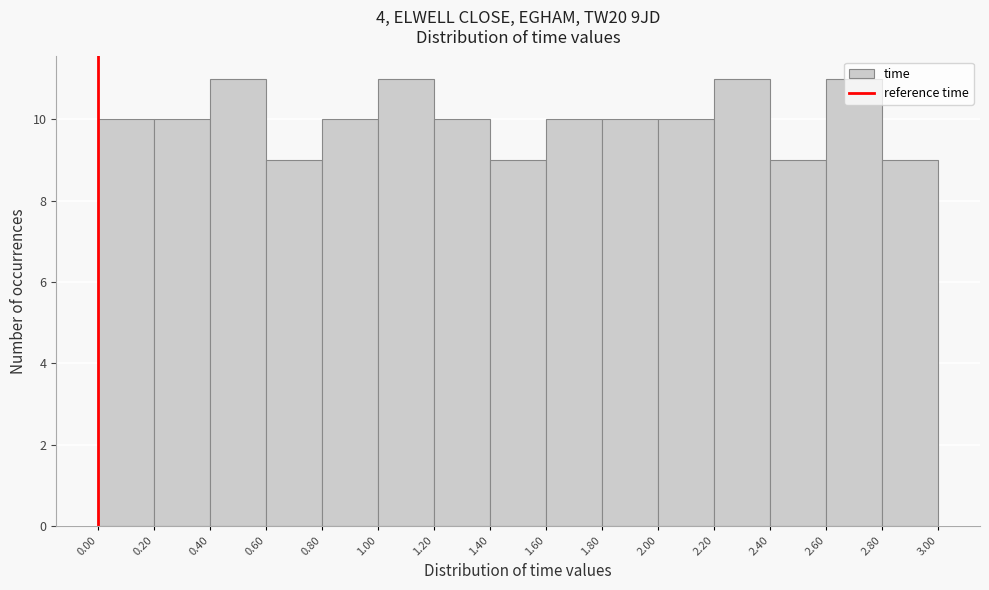

Reading left to right, list every bar in this chart as the range it spans on the x-axis followed by its height. The values are not printed on the chart, so give them approximately, as read against the axis.

0.00 to 0.20: 10
0.20 to 0.40: 10
0.40 to 0.60: 11
0.60 to 0.80: 9
0.80 to 1.00: 10
1.00 to 1.20: 11
1.20 to 1.40: 10
1.40 to 1.60: 9
1.60 to 1.80: 10
1.80 to 2.00: 10
2.00 to 2.20: 10
2.20 to 2.40: 11
2.40 to 2.60: 9
2.60 to 2.80: 11
2.80 to 3.00: 9